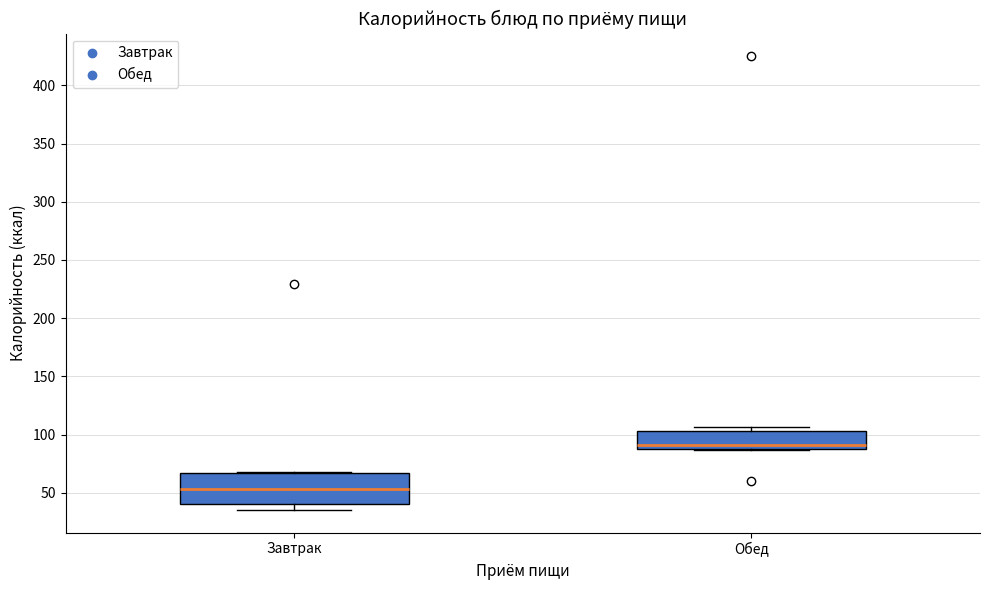

Where does the median line of the box for Обед sit on the y-axis? The values are not printed on the chart, so give them approximately, as read against the axis.

90